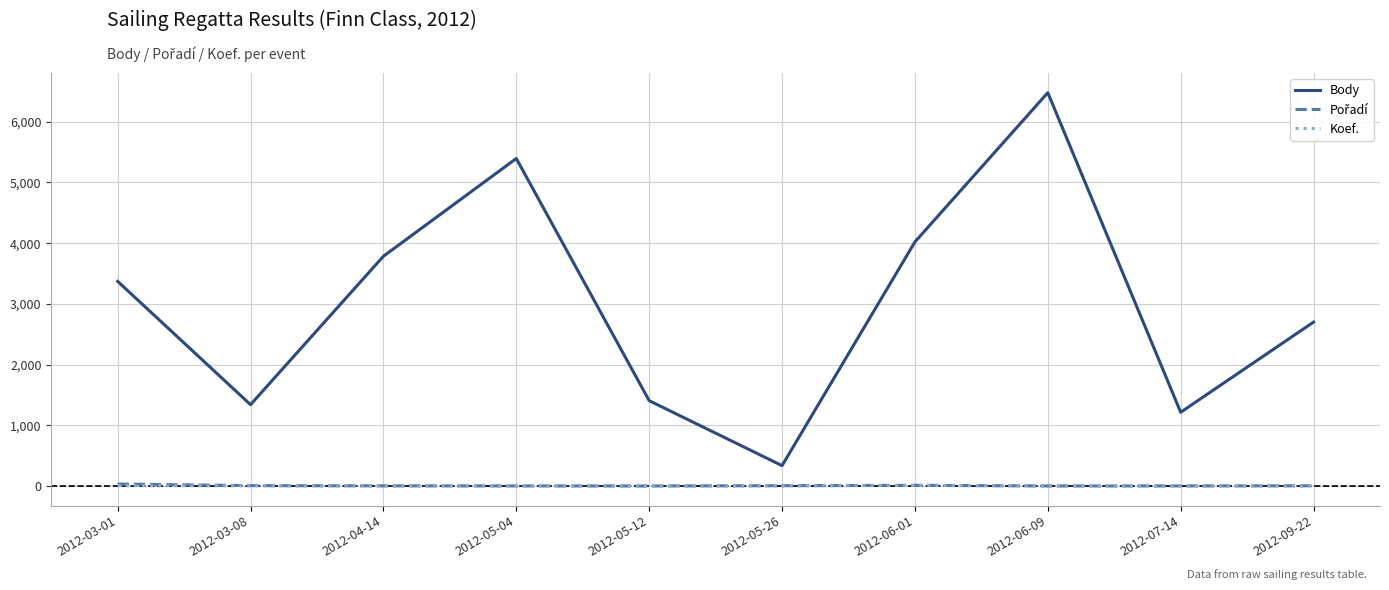

True or false: Koef. and Body cross at least once.

False